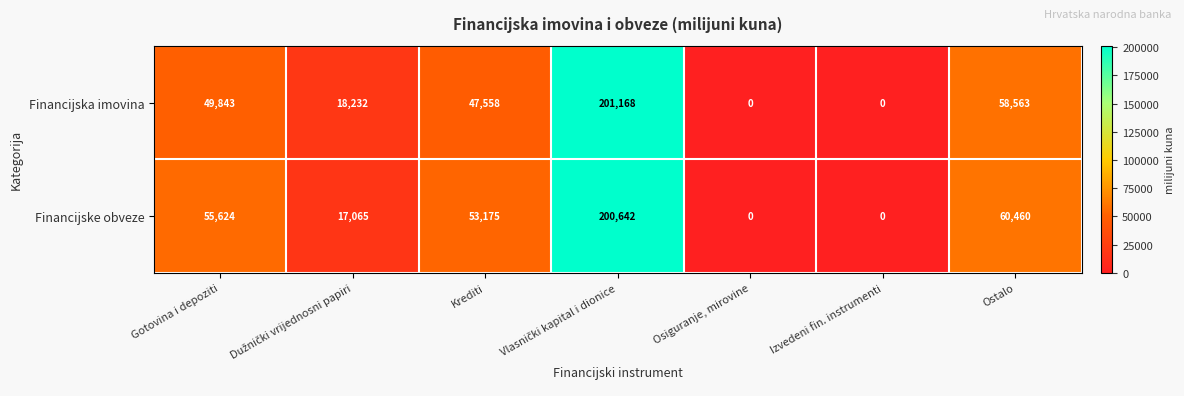

Which series has the widest spread of values?

Financijska imovina